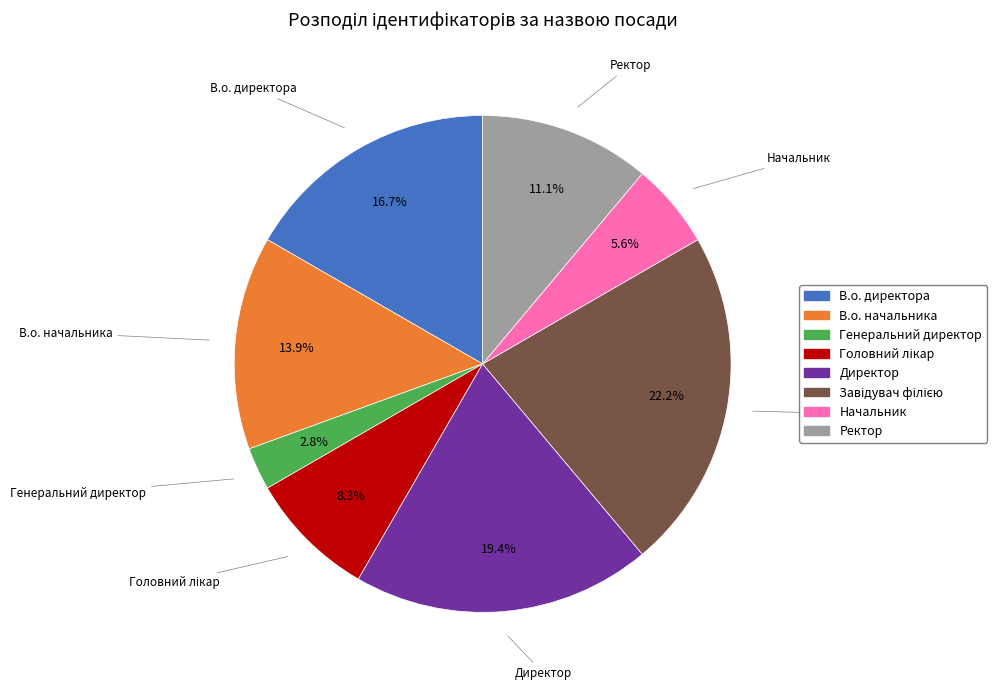

What is the smallest slice in the pie chart?

Генеральний директор